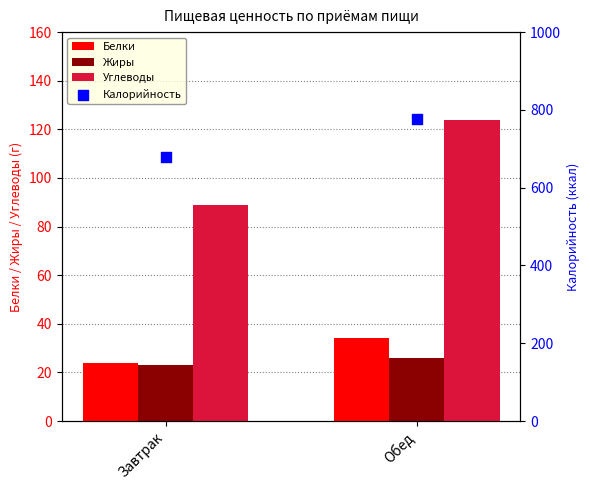

Is the value of Белки at Обед greater than the value of Углеводы at Завтрак?

No